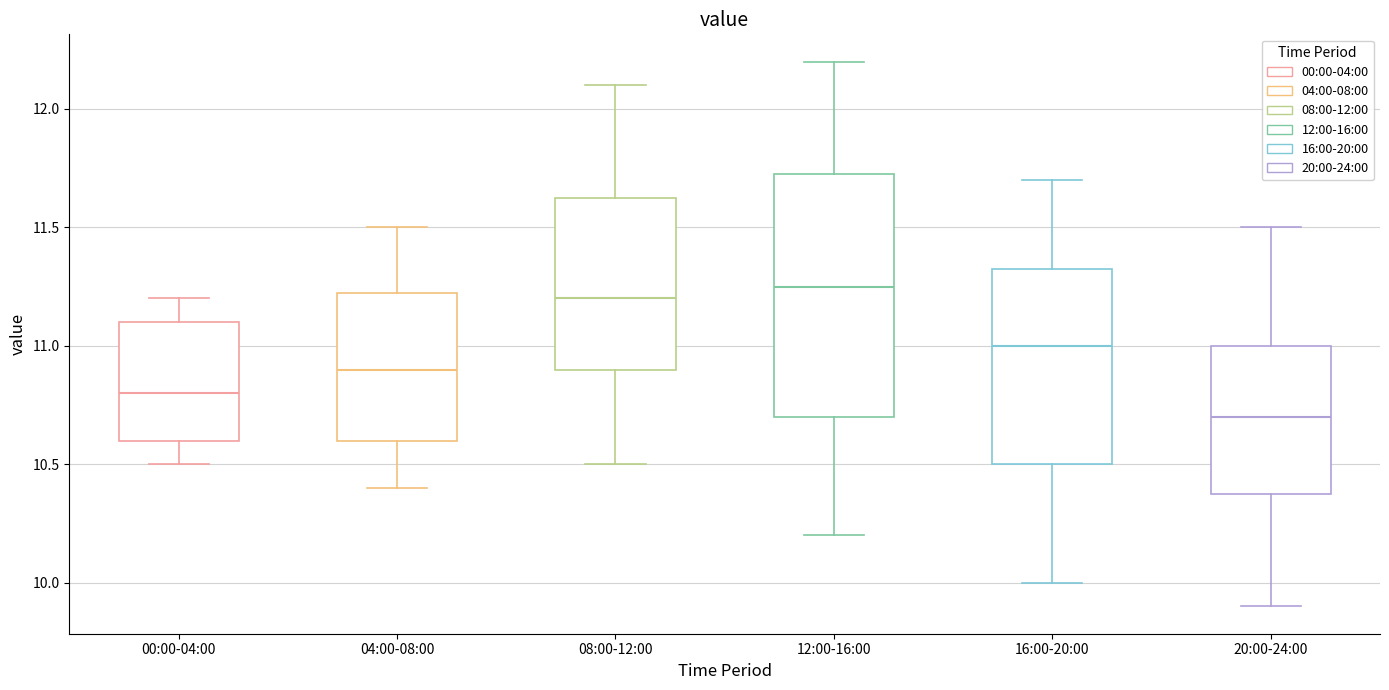

Where does the median line of the box for 16:00-20:00 sit on the y-axis? The values are not printed on the chart, so give them approximately, as read against the axis.

11.00